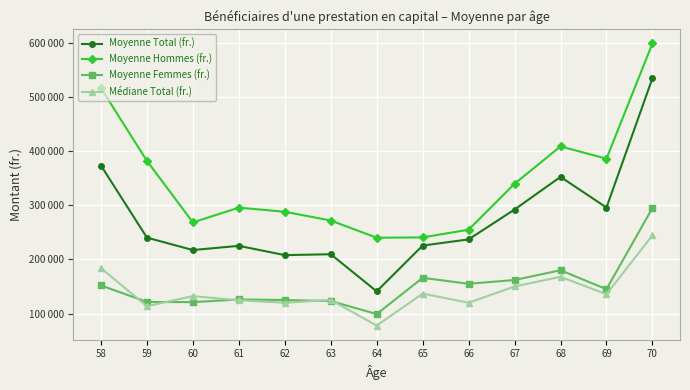

Reading left to right, extract all data points from this chart.

Moyenne Total (fr.): 373484.1	240302.7	217351.0	225100.8	207954.2	209623.2	140991.7	225641.4	237026.4	292250.0	352572.1	295891.0	534775.4
Moyenne Hommes (fr.): 516545.5	382099.1	268432.0	295677.6	288102.0	271925.2	240124.7	240697.4	254926.5	339844.4	408890.0	386194.3	599254.8
Moyenne Femmes (fr.): 151922.2	121460.2	121079.6	126039.7	124982.5	123150.6	99000.0	166000.0	155000.0	162000.0	180000.0	145000.0	295000.0
Médiane Total (fr.): 183805.0	113616.5	132162.0	124532.0	120000.0	125159.0	77691.5	136877.0	120006.0	150000.0	167886.5	135704.5	244555.0